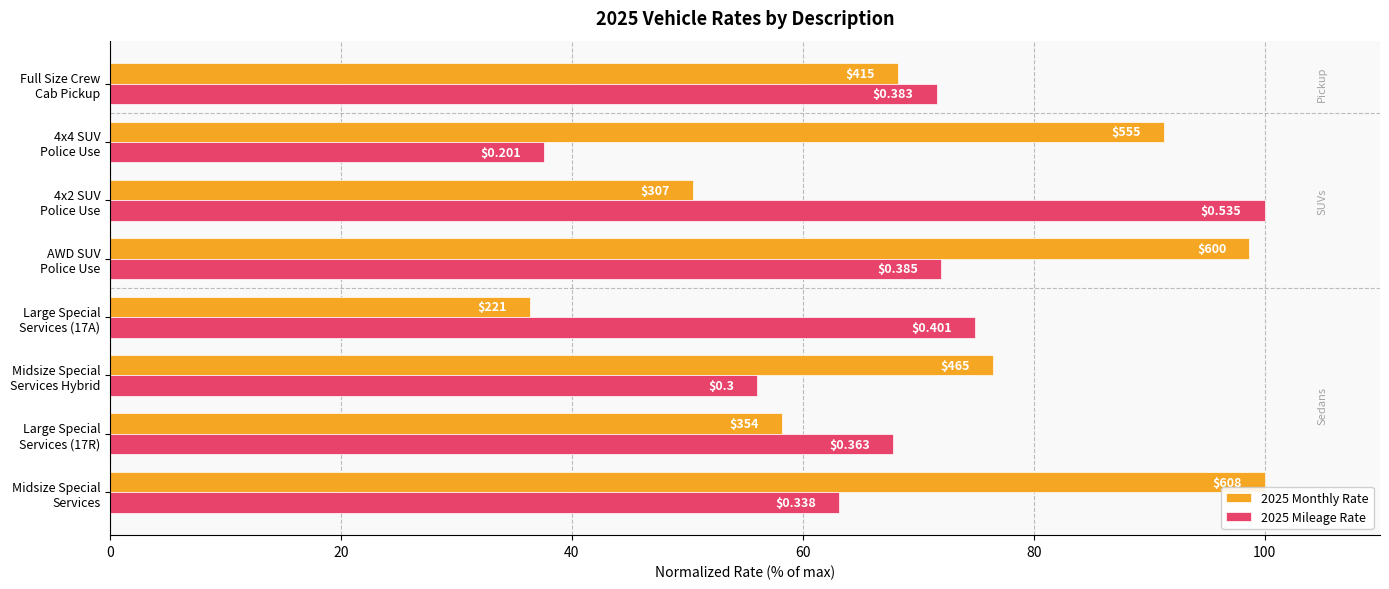

At how many categories does at least one series exceed 70?

7